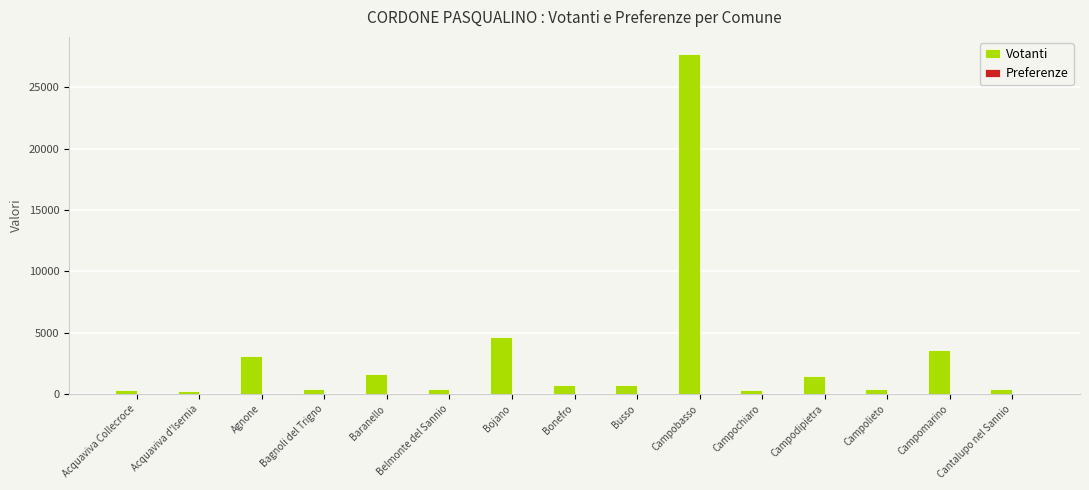

The value of Votanti at Cantalupo nel Sannio is 400. True or false?

True